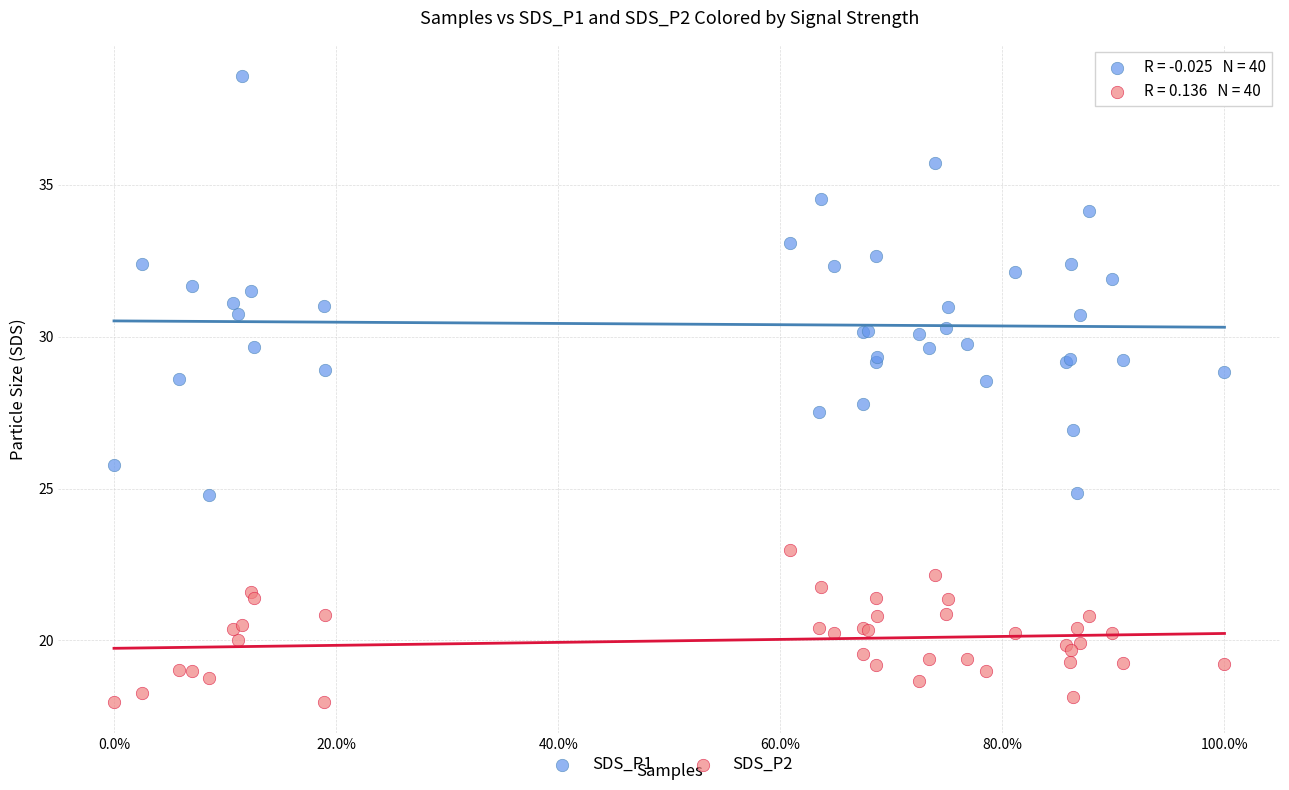

Which series contains the highest Y value?

SDS_P1